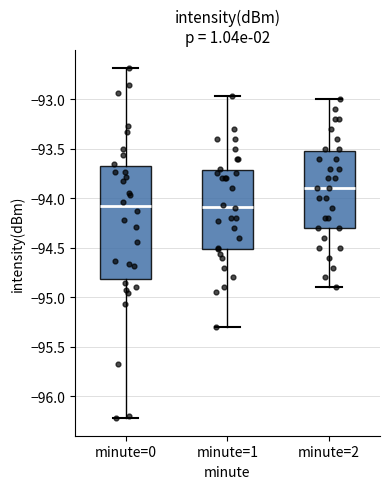

Reading left to right, transcribe this box plot: for each box, give where its median line is, the range the box spans, and where its two whiskers end, as read against the y-axis. The values are not printed on the chart, so give them approximately, as read against the axis.

minute=0: median -94.10, box -94.80 to -93.65, whiskers -96.20 to -92.70
minute=1: median -94.10, box -94.50 to -93.70, whiskers -95.30 to -92.95
minute=2: median -93.90, box -94.30 to -93.50, whiskers -94.90 to -93.00